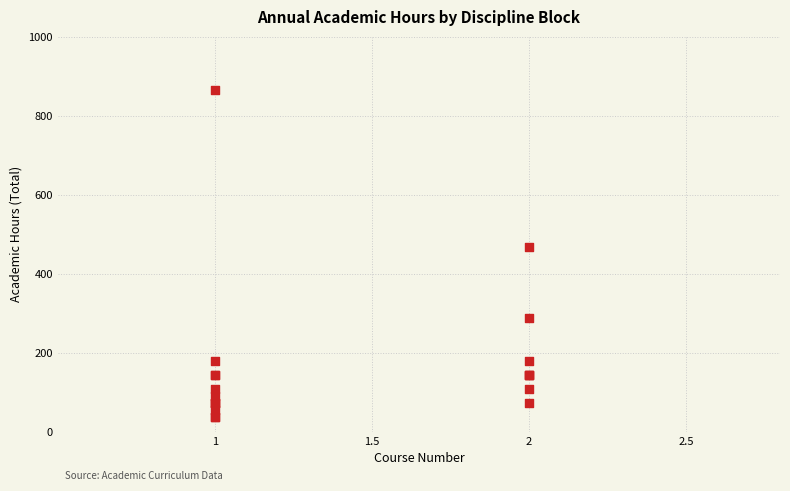

What Y value in the scatter plot is closest to 450?

468